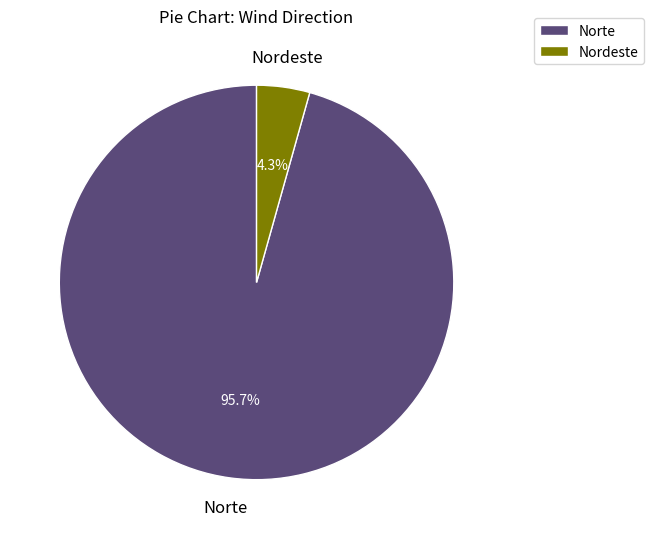

Which category accounts for the majority?

Norte